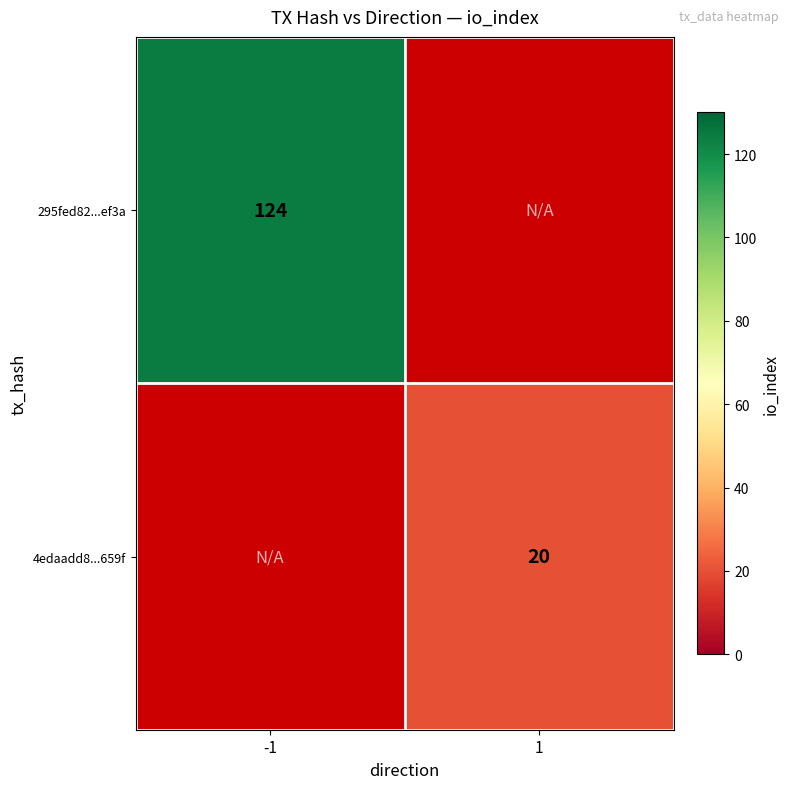

Is it true that 295fed82...ef3a equals 124 at -1?

True